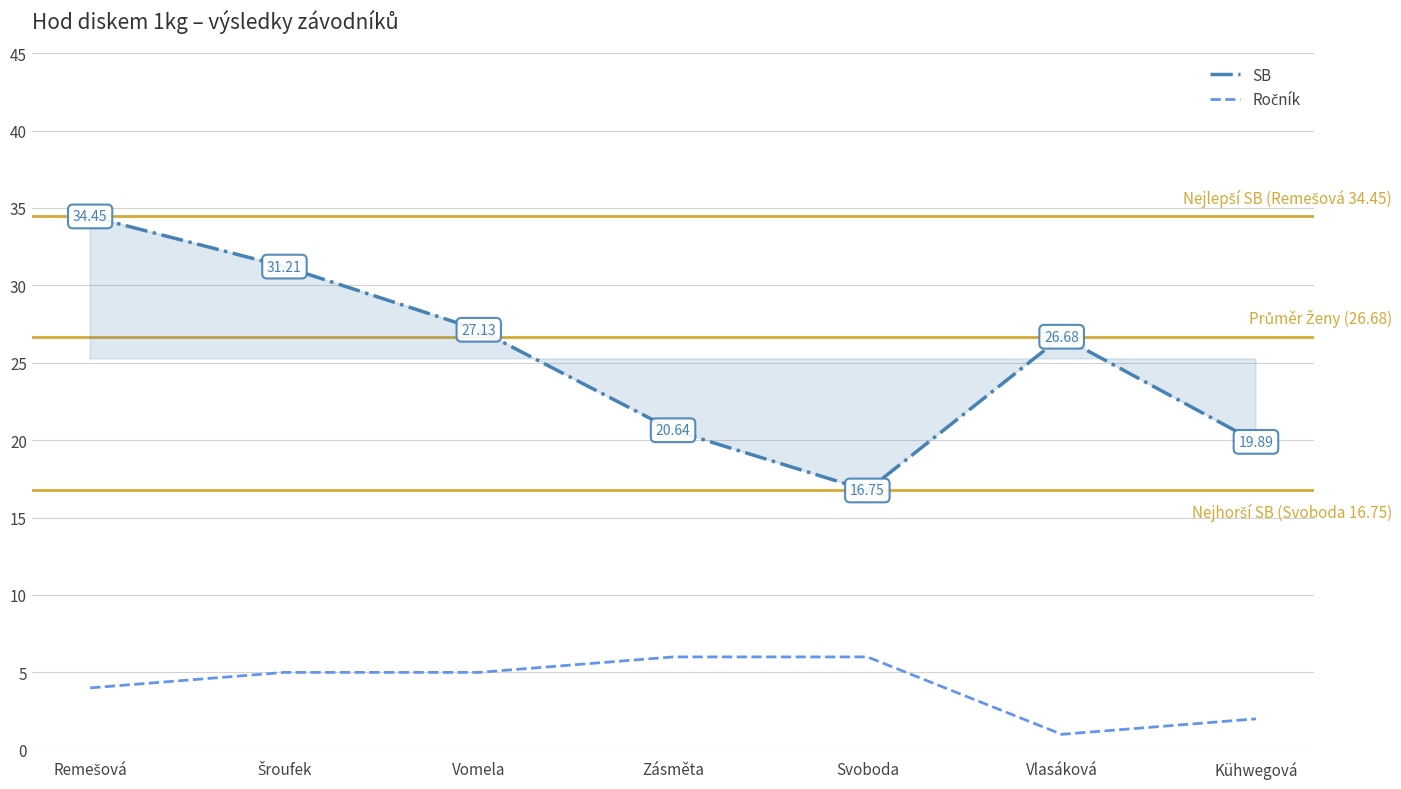

Is it true that SB equals 34.5 at Remešová?

True